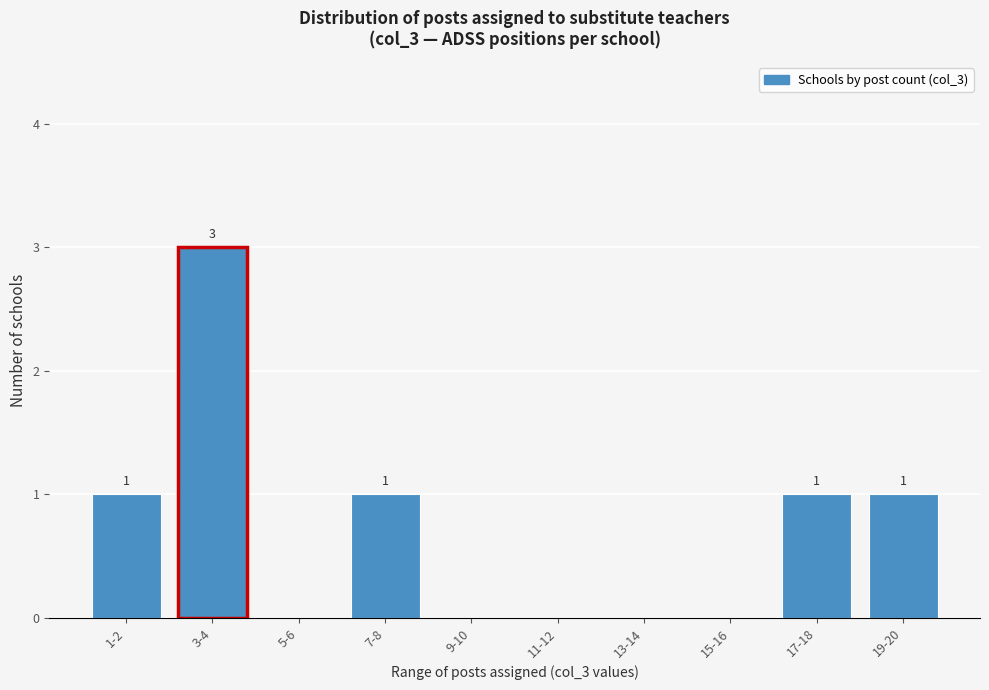

Reading left to right, extract all data points from this chart.

1-2=1	3-4=3	5-6=0	7-8=1	9-10=0	11-12=0	13-14=0	15-16=0	17-18=1	19-20=1